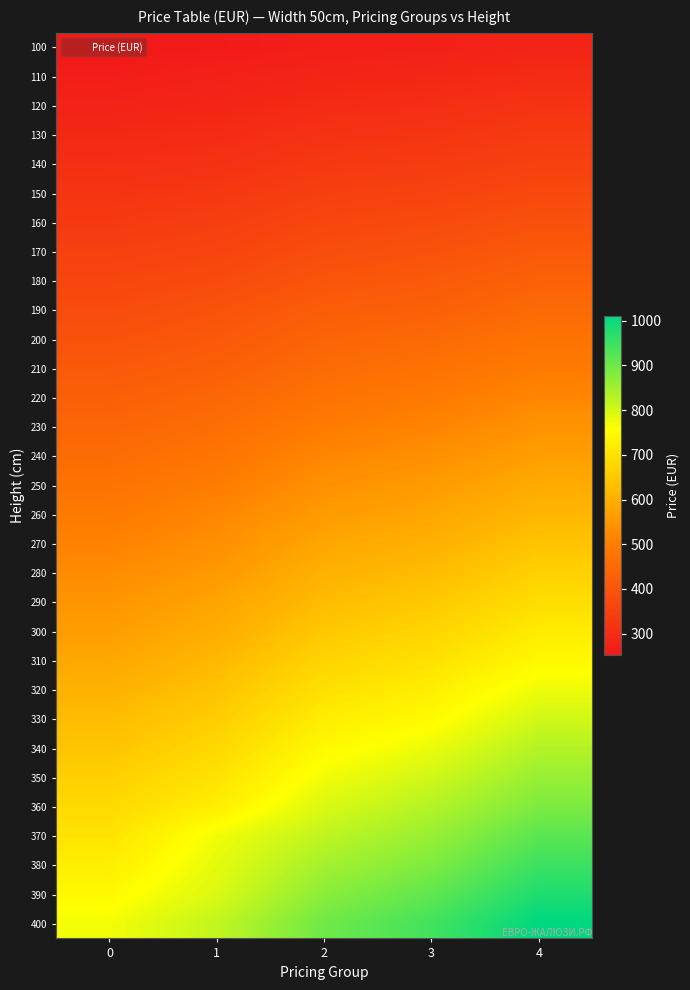

Reading right to left, transcribe all the data shown in this chart.

100: 4=281	3=270	2=267	1=257	0=252
110: 4=298	3=287	2=281	1=272	0=264
120: 4=318	3=305	2=297	1=283	0=277
130: 4=335	3=322	2=315	1=298	0=291
140: 4=351	3=338	2=330	1=313	0=305
150: 4=371	3=356	2=348	1=328	0=320
160: 4=391	3=375	2=365	1=345	0=332
170: 4=412	3=394	2=382	1=360	0=350
180: 4=431	3=413	2=401	1=376	0=364
190: 4=454	3=429	2=421	1=395	0=378
200: 4=475	3=453	2=439	1=411	0=394
210: 4=495	3=473	2=456	1=426	0=411
220: 4=519	3=493	2=475	1=445	0=427
230: 4=544	3=515	2=496	1=462	0=443
240: 4=567	3=537	2=519	1=480	0=458
250: 4=591	3=560	2=540	1=499	0=476
260: 4=615	3=581	2=560	1=520	0=492
270: 4=640	3=604	2=582	1=537	0=511
280: 4=667	3=626	2=605	1=556	0=530
290: 4=691	3=650	2=625	1=578	0=548
300: 4=719	3=674	2=649	1=596	0=564
310: 4=745	3=699	2=672	1=618	0=585
320: 4=774	3=725	2=697	1=639	0=605
330: 4=803	3=749	2=722	1=659	0=624
340: 4=831	3=777	2=746	1=681	0=642
350: 4=859	3=804	2=770	1=702	0=664
360: 4=885	3=831	2=794	1=725	0=683
370: 4=919	3=859	2=821	1=771	0=703
380: 4=949	3=884	2=847	1=782	0=725
390: 4=979	3=914	2=872	1=793	0=746
400: 4=1010	3=943	2=899	1=818	0=769